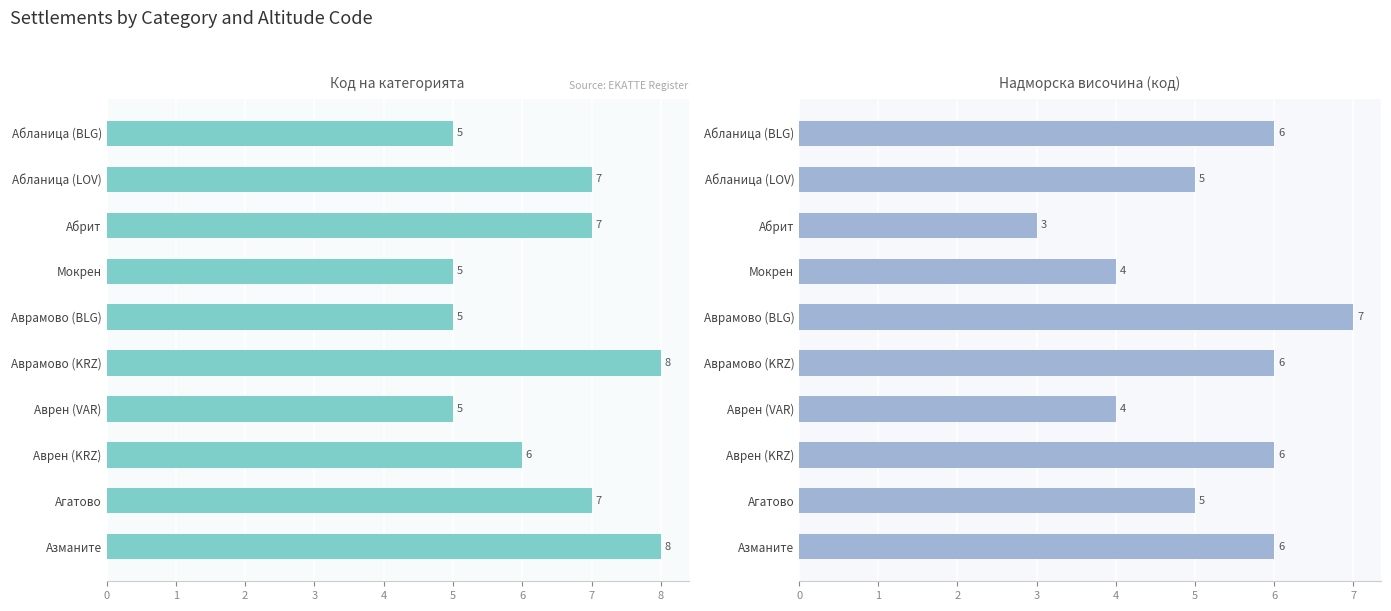

The Код на категорията series shows 1 at Аврамово (BLG). True or false?

False